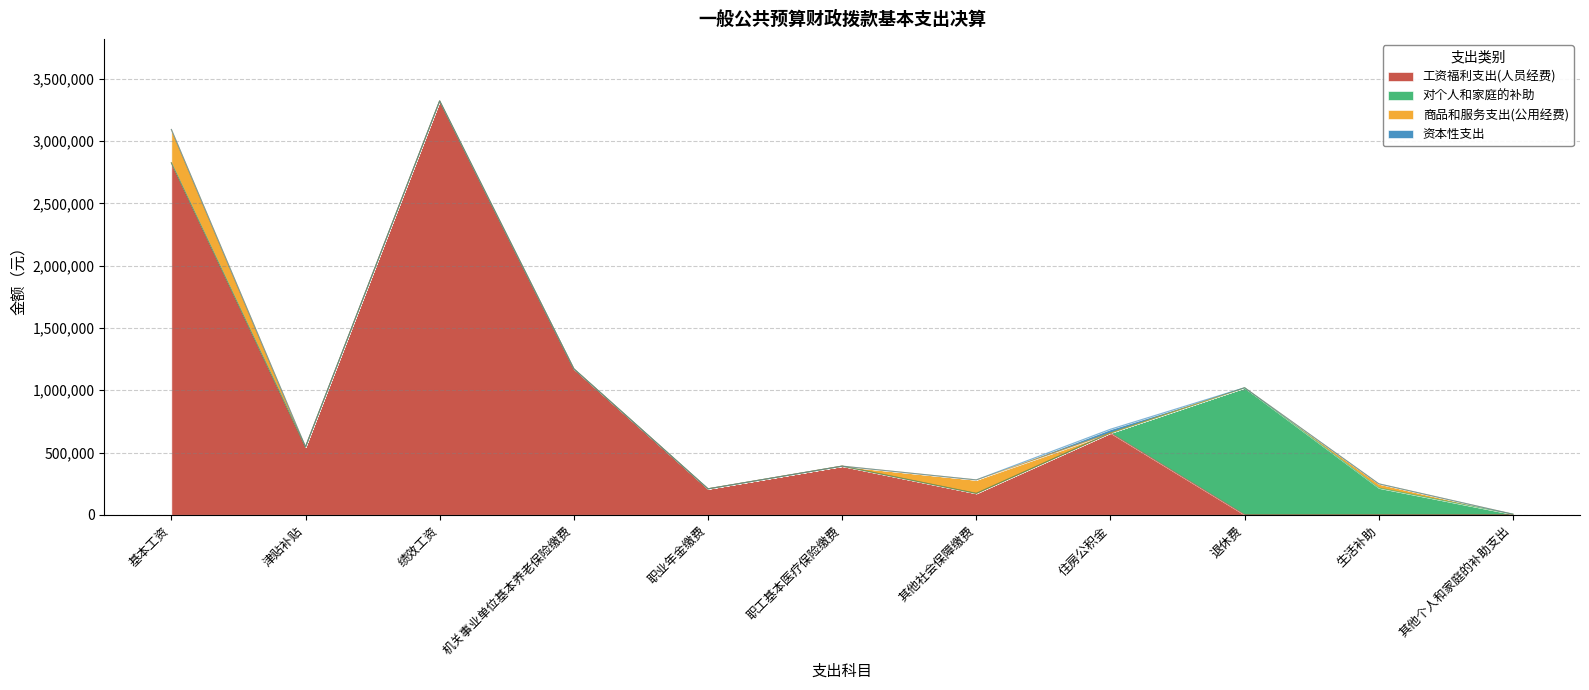

What is the greatest value displayed?

3323225.0